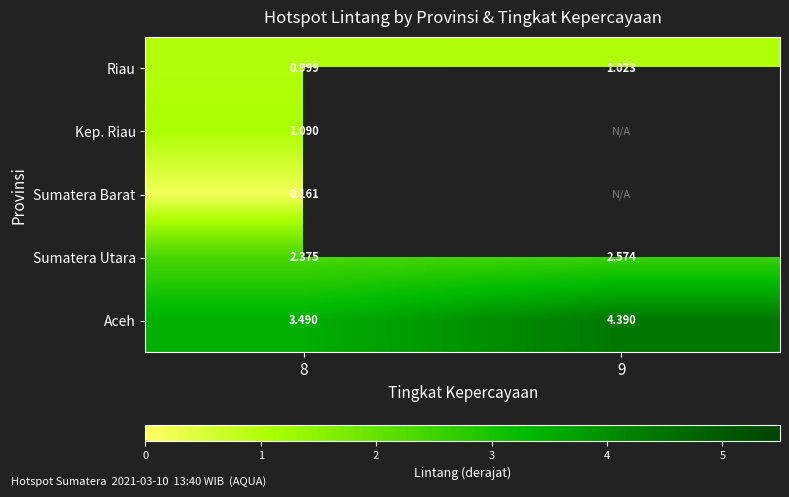

Where is Riau nearest to the value 1?

8